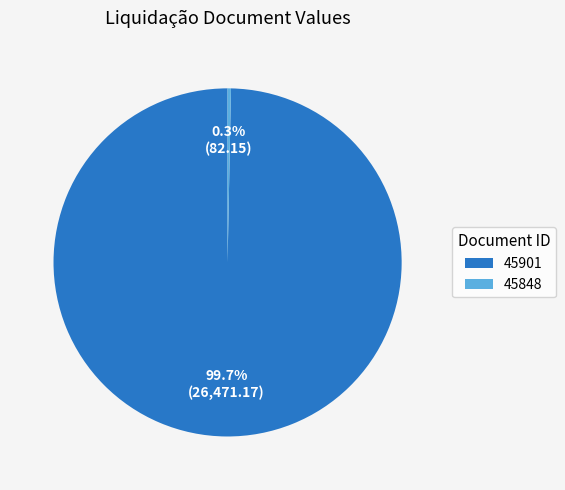

To the nearest percent, what is the combined percentage of 45901 and 45848?

100%